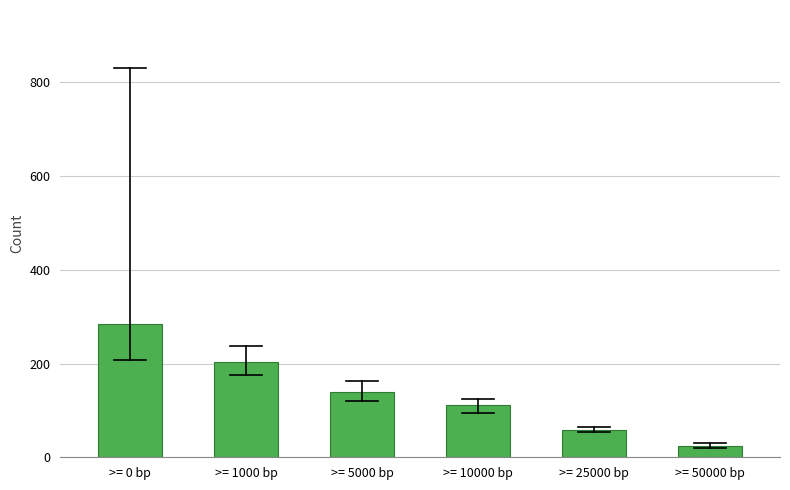

Reading left to right, what are all the values shown in this chart?

284.8	202.3	139.5	112.1	59.2	24.0